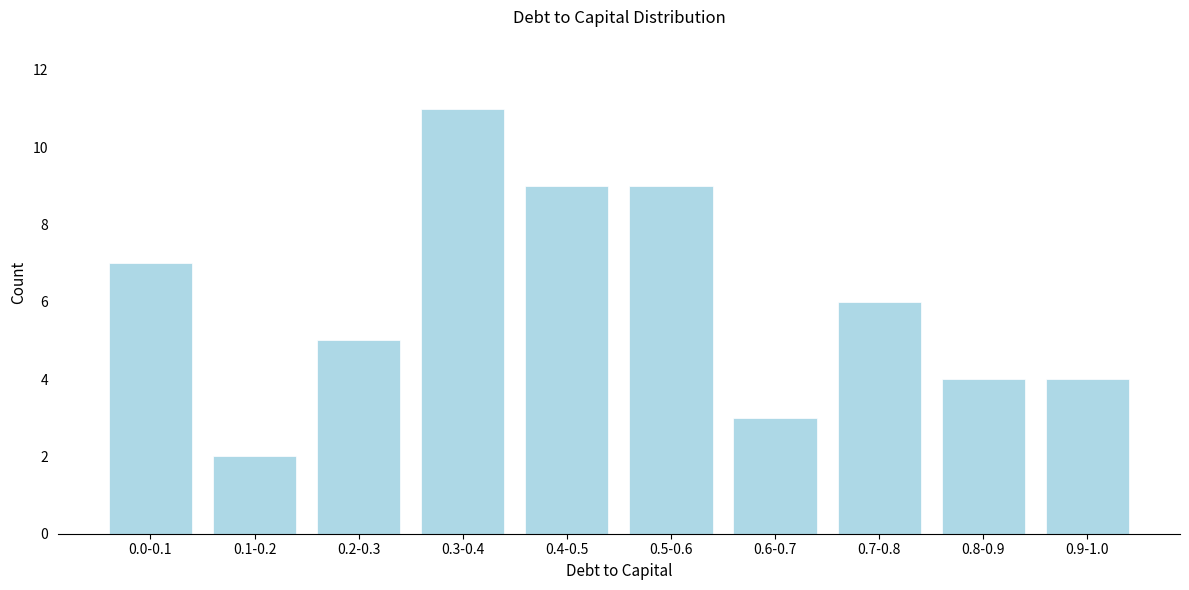

Reading left to right, what are all the values shown in this chart?

0.0-0.1=7	0.1-0.2=2	0.2-0.3=5	0.3-0.4=11	0.4-0.5=9	0.5-0.6=9	0.6-0.7=3	0.7-0.8=6	0.8-0.9=4	0.9-1.0=4